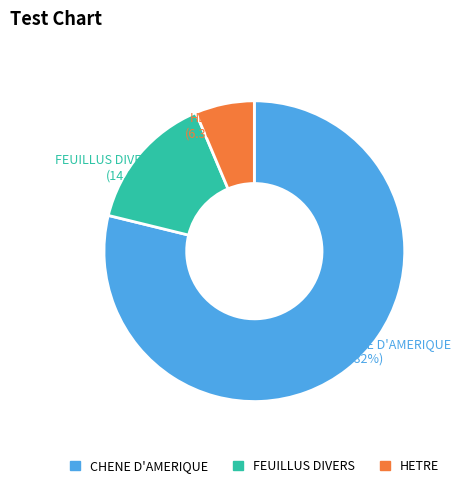

The FEUILLUS DIVERS slice represents 15% of the pie. True or false?

True